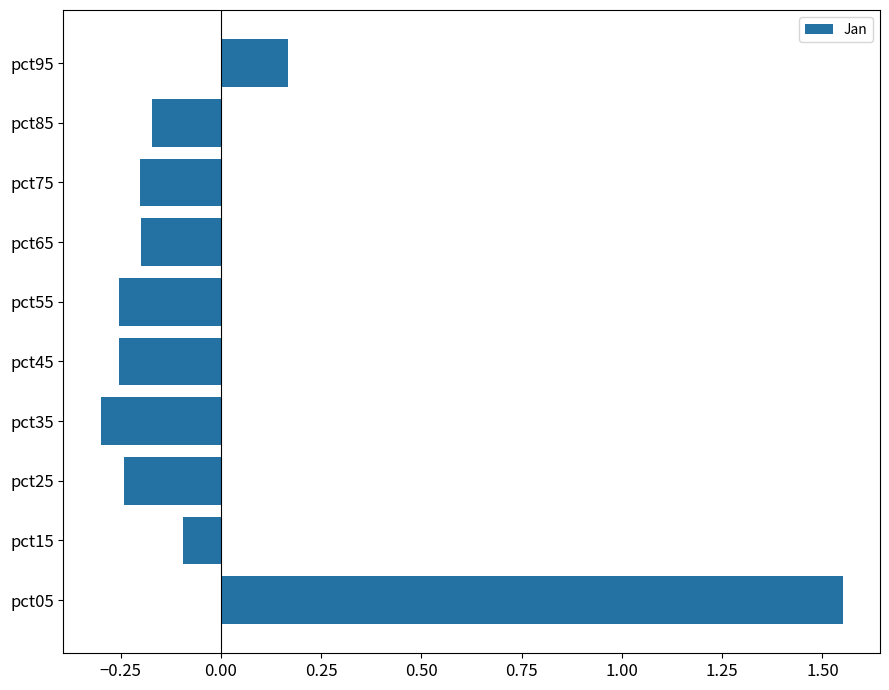

What is the sum of the values at pct25 and pct85?

-0.4